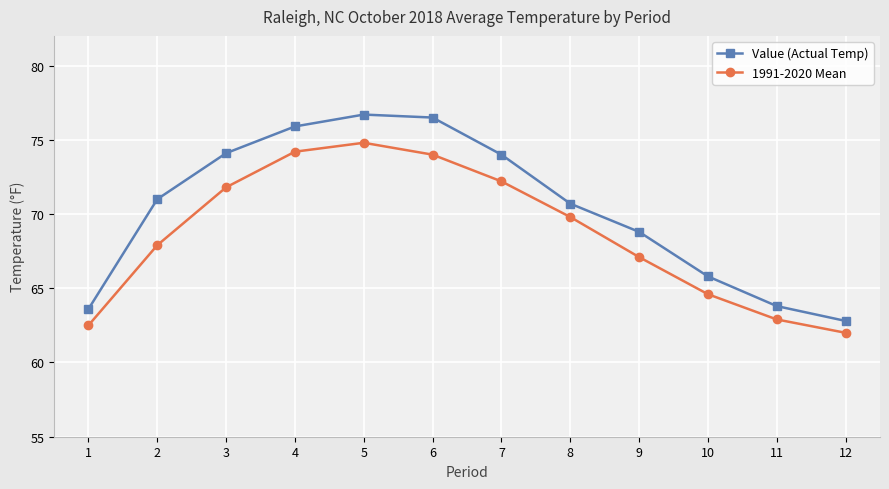

True or false: Value (Actual Temp) and 1991-2020 Mean intersect in this chart.

False